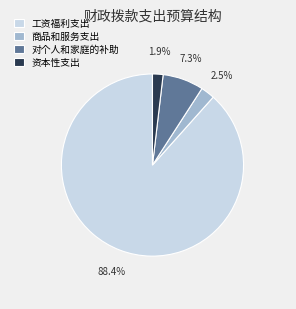

To the nearest percent, what is the difference between the 商品和服务支出 and 资本性支出 slice percentages?

1%